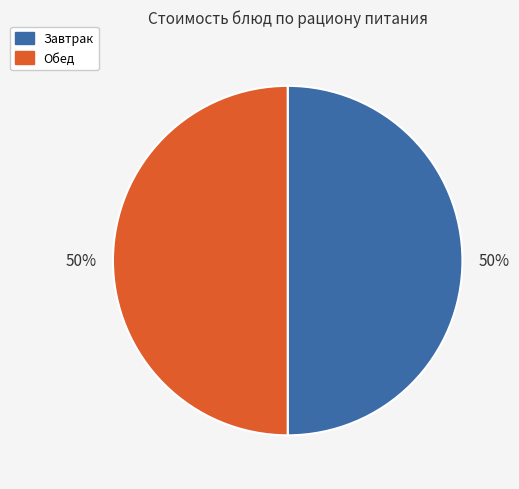

How many segments does this pie chart have?

2